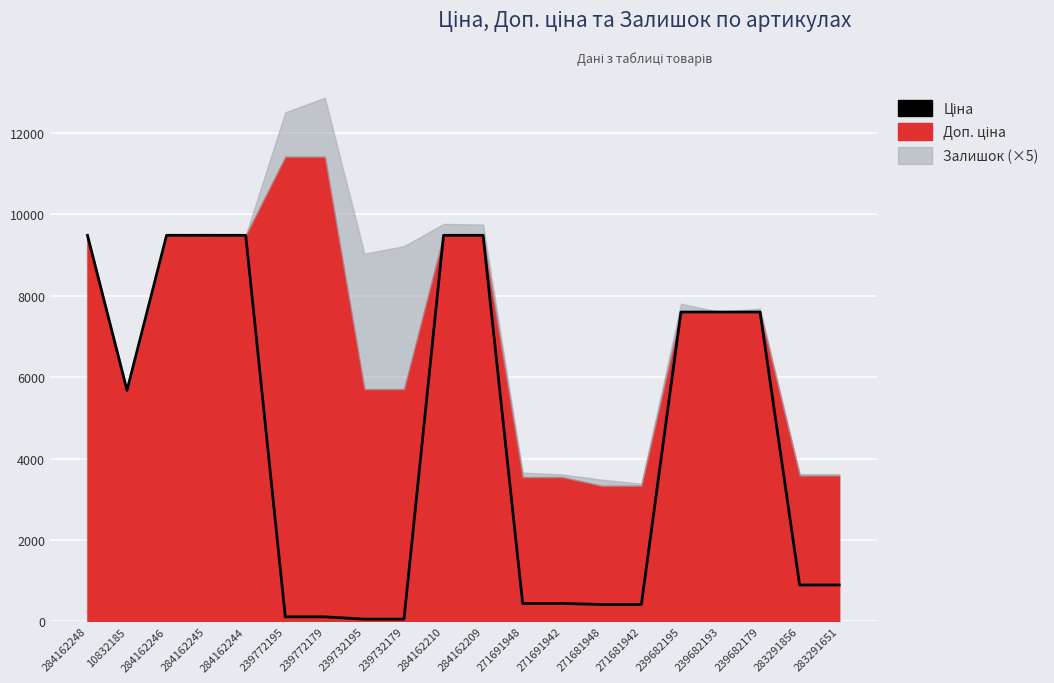

How many lines are shown in the chart?

1